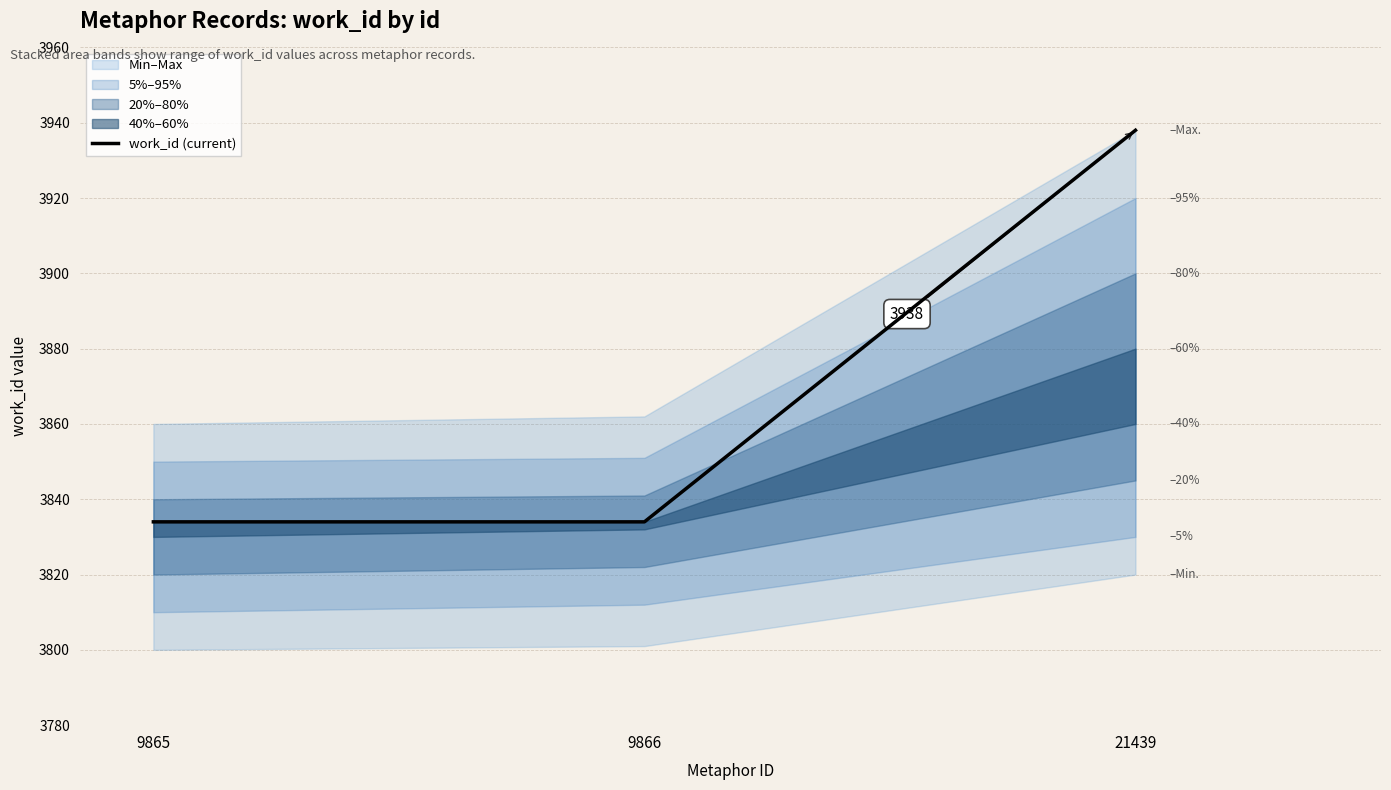

What is the minimum value shown in the chart?

3834